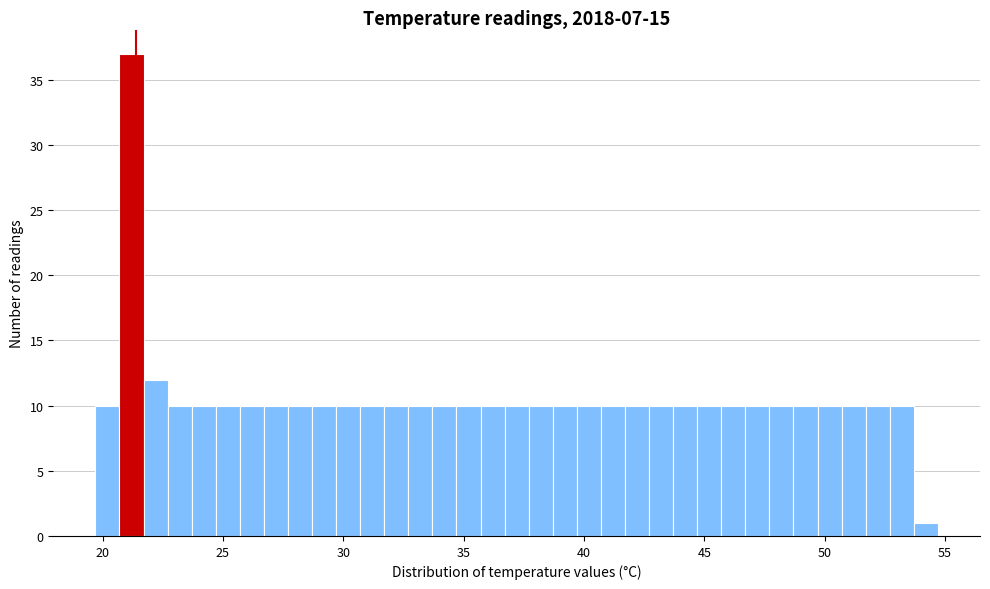

Around what value on the x-axis is the tallest bar? Give the approximate position of its centre, as read against the axis.

21.0